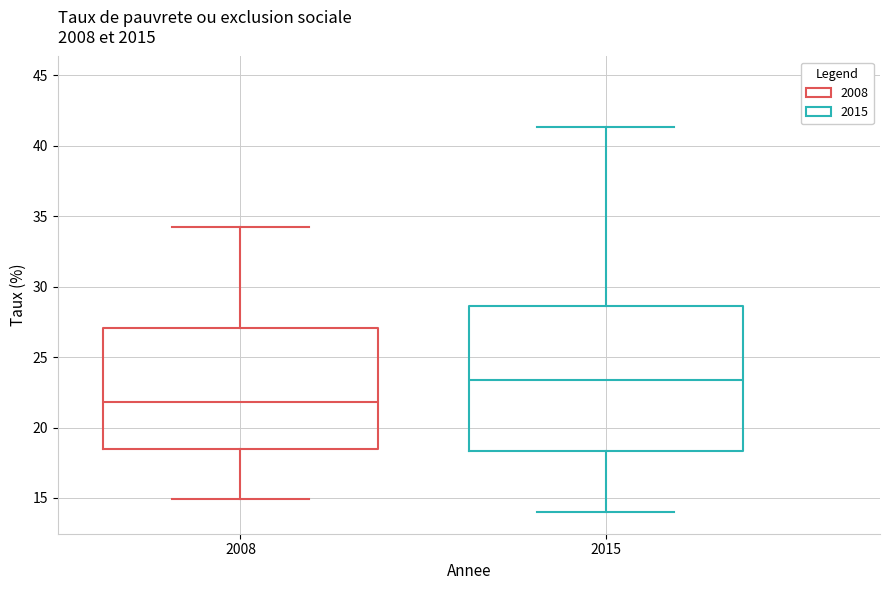

Reading left to right, transcribe this box plot: for each box, give where its median line is, the range the box spans, and where its two whiskers end, as read against the y-axis. The values are not printed on the chart, so give them approximately, as read against the axis.

2008: median 22.0, box 18.5 to 27.0, whiskers 15.0 to 34.0
2015: median 23.5, box 18.5 to 28.5, whiskers 14.0 to 41.5